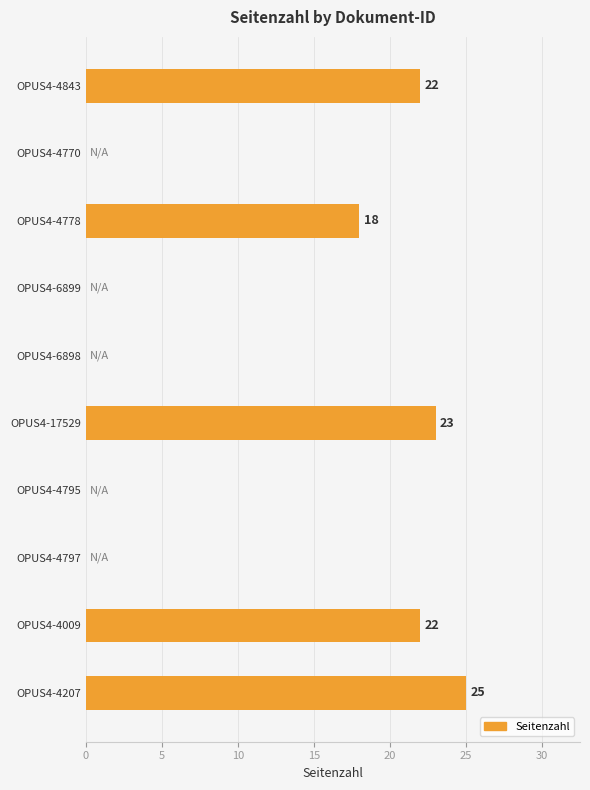

Reading bottom to top, list all the values displayed in this chart.

OPUS4-4207=25	OPUS4-4009=22	OPUS4-4797=0	OPUS4-4795=0	OPUS4-17529=23	OPUS4-6898=0	OPUS4-6899=0	OPUS4-4778=18	OPUS4-4770=0	OPUS4-4843=22